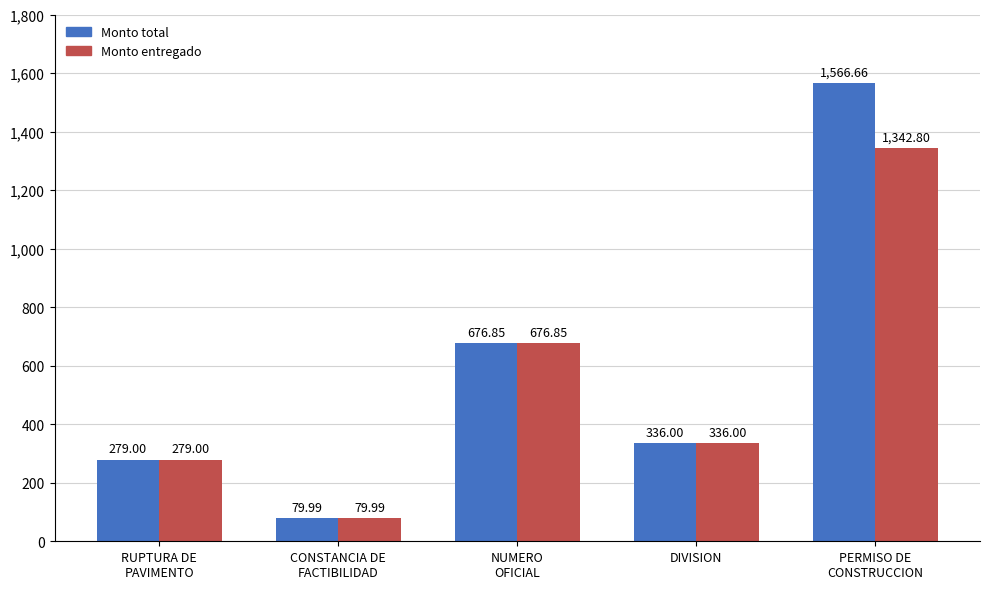

Reading right to left, what are all the values shown in this chart?

Monto total: 1566.7	336.0	676.9	80.0	279.0
Monto entregado: 1342.8	336.0	676.9	80.0	279.0